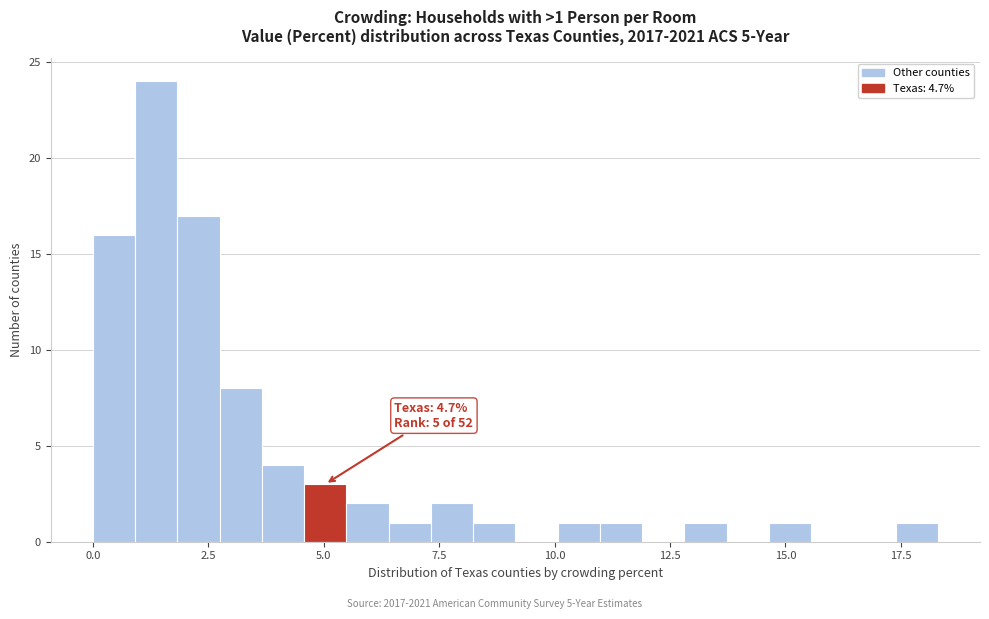

Around what value on the x-axis is the tallest bar? Give the approximate position of its centre, as read against the axis.

1.5